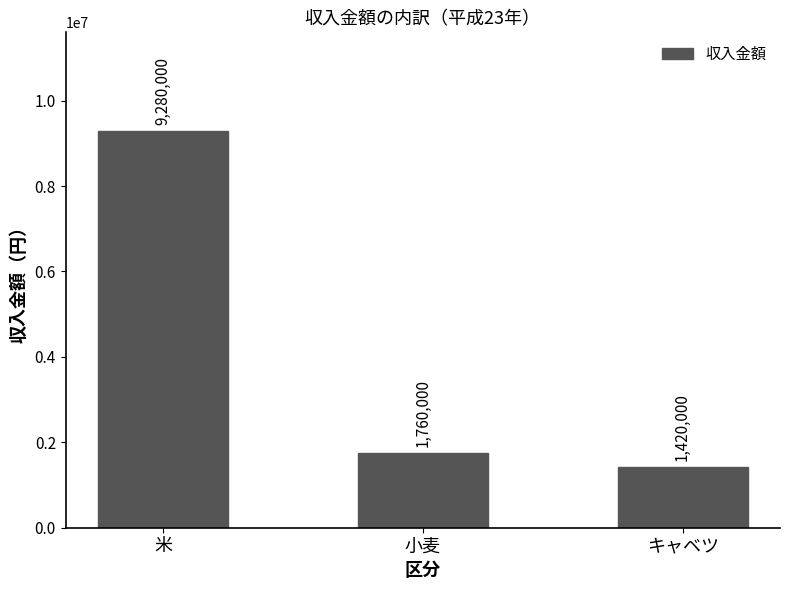

The chart shows a value of 745999 at 小麦. True or false?

False